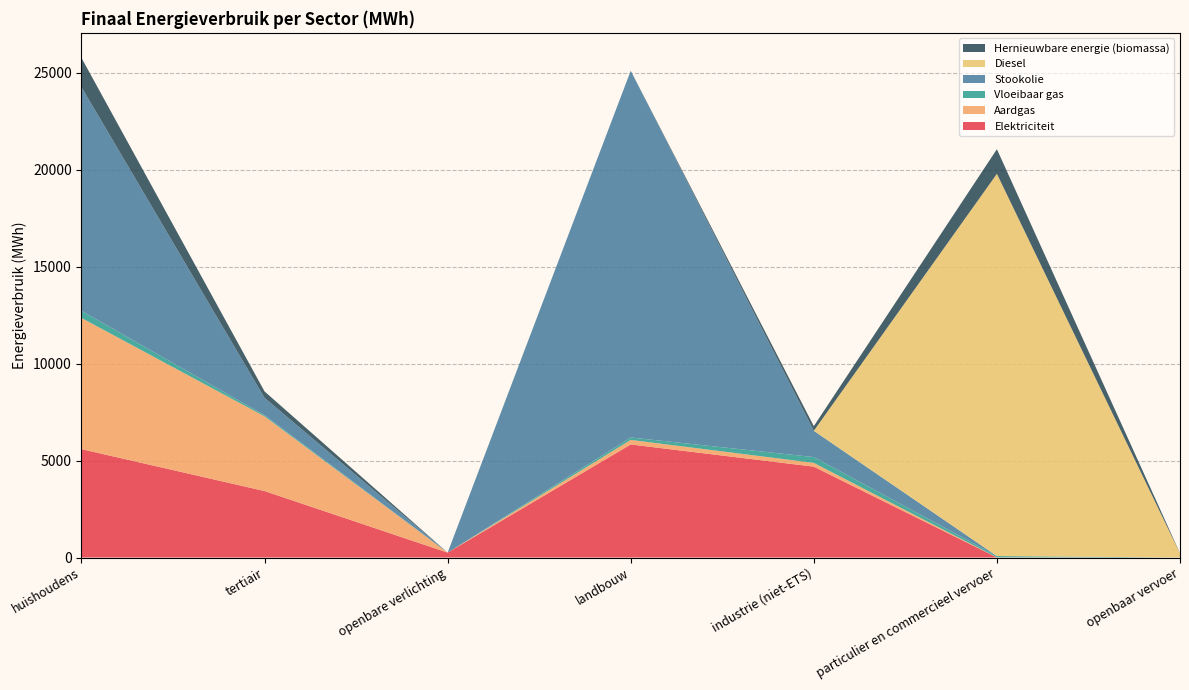

Reading left to right, extract all data points from this chart.

Elektriciteit: 5587.6	3426.8	253.1	5828.2	4684.6	3.7	1.1
Aardgas: 6762.6	3850.1	0.0	235.1	193.7	6.9	0.0
Vloeibaar gas: 365.6	59.9	0.0	125.0	299.9	65.6	0.0
Stookolie: 11534.9	894.5	0.0	18904.7	1354.0	0.0	0.0
Diesel: 0.0	0.0	0.0	0.0	0.0	19703.5	211.7
Hernieuwbare energie (biomassa): 1507.6	330.5	0.0	0.0	239.1	1270.0	12.2